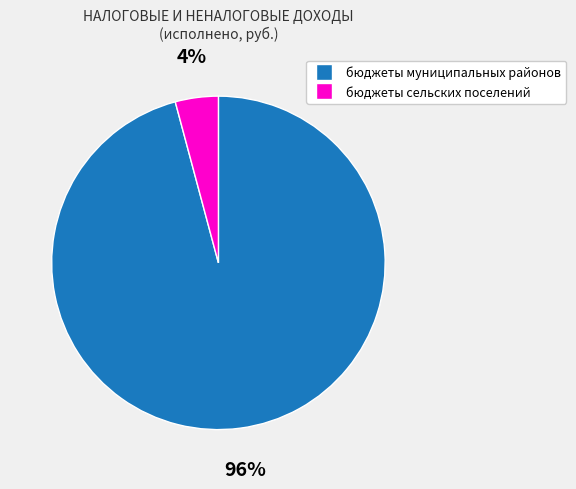

To the nearest percent, what is the combined percentage of бюджеты сельских поселений and бюджеты муниципальных районов?

100%